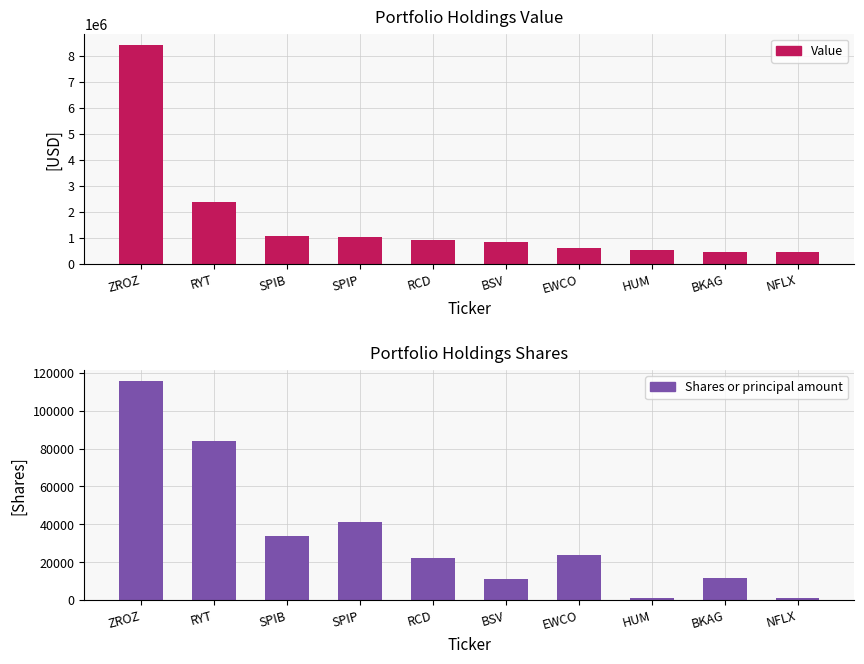

What are all the series names shown in the legend?

Value, Shares or principal amount